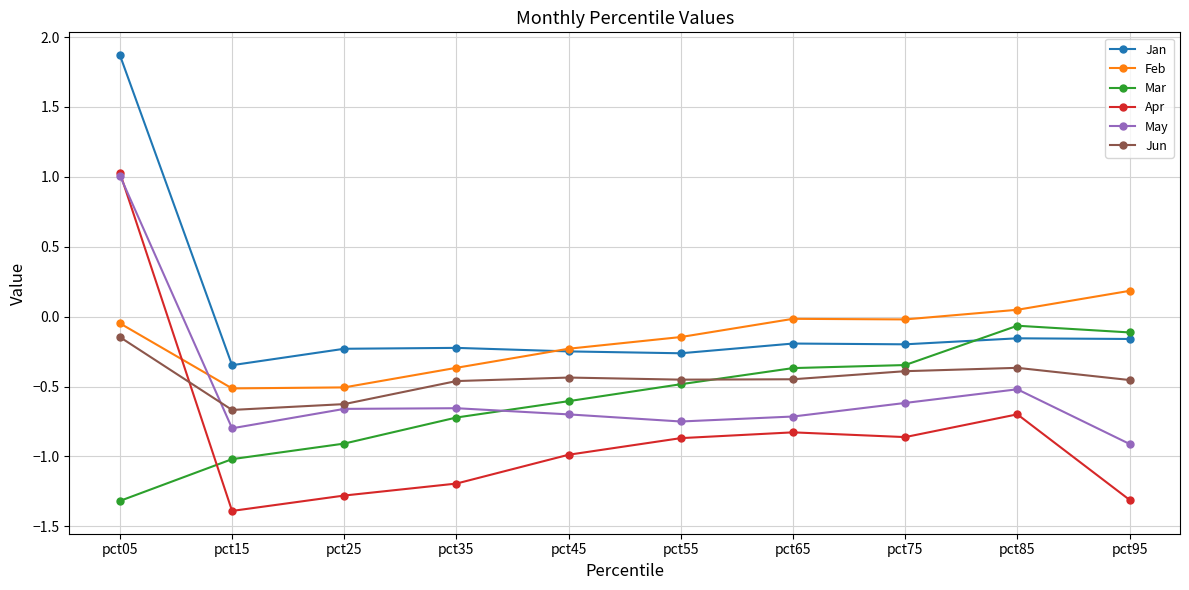

True or false: Apr and Jan intersect in this chart.

False